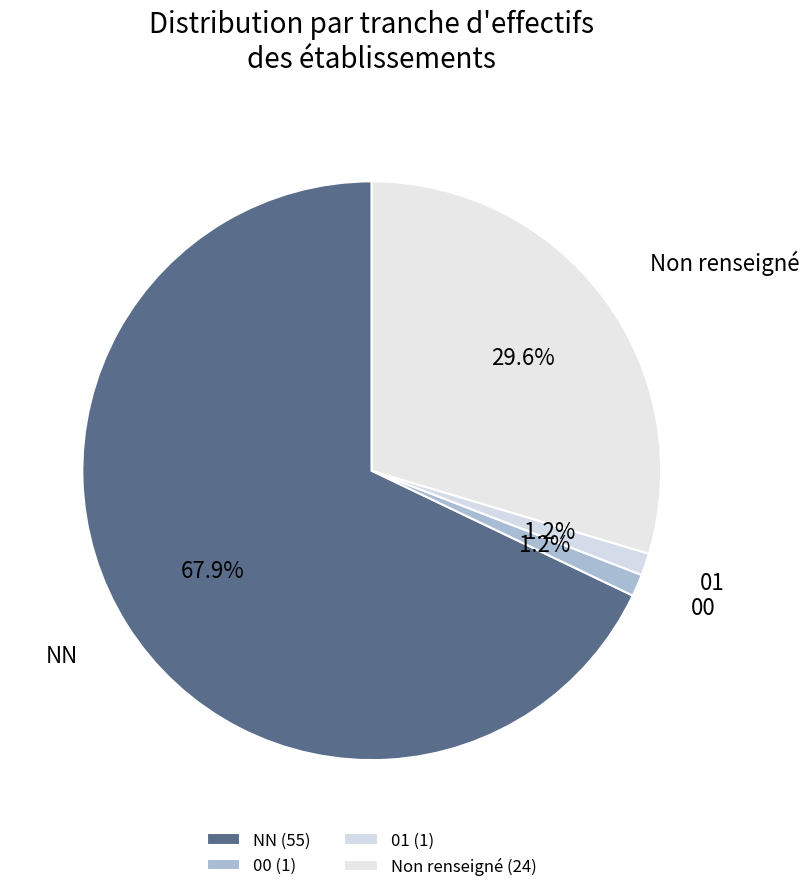

Does NN represent more than half of the total?

Yes